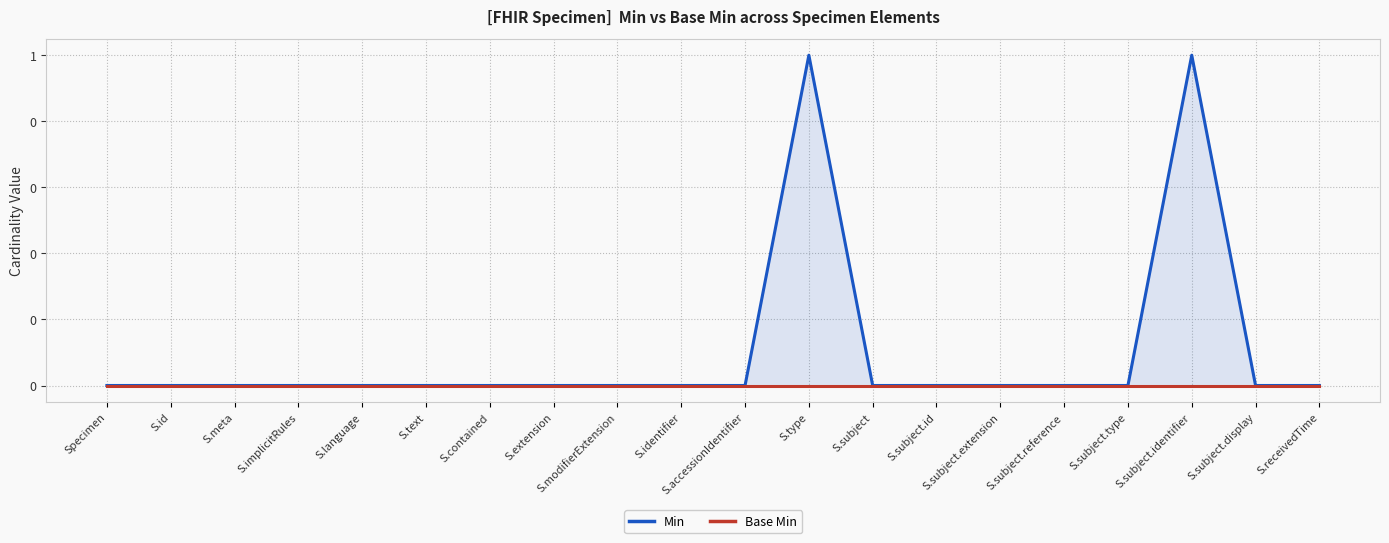

Reading left to right, transcribe all the data shown in this chart.

Min: Specimen=0	S.id=0	S.meta=0	S.implicitRules=0	S.language=0	S.text=0	S.contained=0	S.extension=0	S.modifierExtension=0	S.identifier=0	S.accessionIdentifier=0	S.type=1	S.subject=0	S.subject.id=0	S.subject.extension=0	S.subject.reference=0	S.subject.type=0	S.subject.identifier=1	S.subject.display=0	S.receivedTime=0
Base Min: Specimen=0	S.id=0	S.meta=0	S.implicitRules=0	S.language=0	S.text=0	S.contained=0	S.extension=0	S.modifierExtension=0	S.identifier=0	S.accessionIdentifier=0	S.type=0	S.subject=0	S.subject.id=0	S.subject.extension=0	S.subject.reference=0	S.subject.type=0	S.subject.identifier=0	S.subject.display=0	S.receivedTime=0